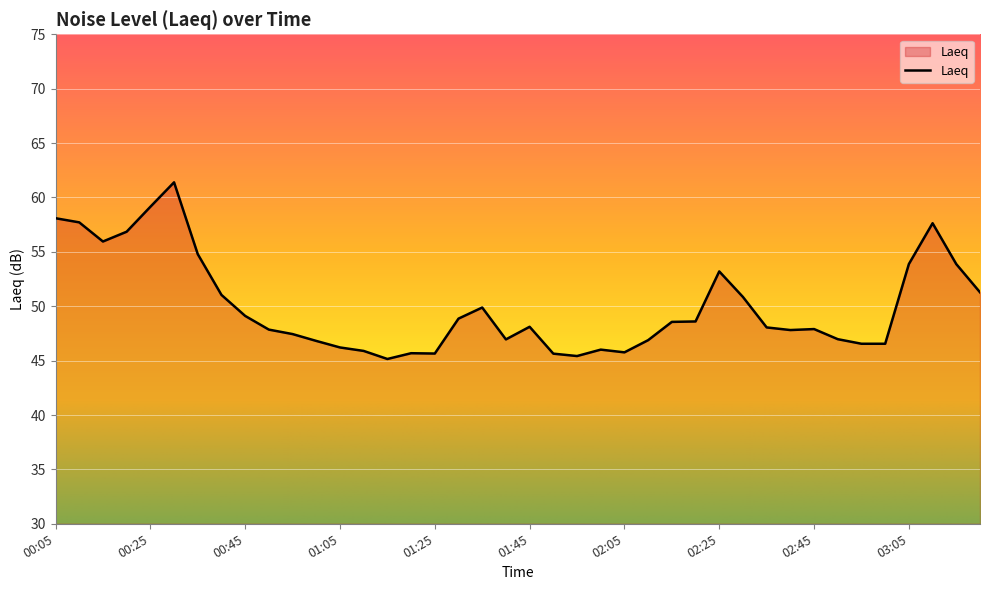

What is the greatest value displayed?

61.4